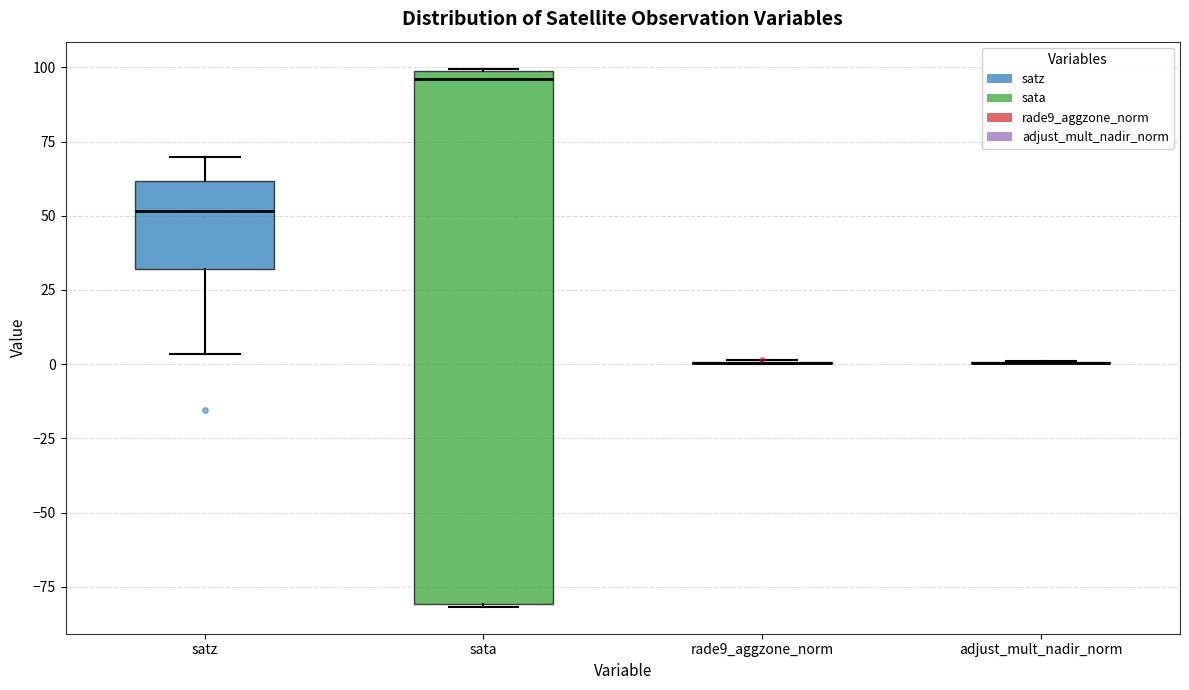

Where does the median line of the box for sata sit on the y-axis? The values are not printed on the chart, so give them approximately, as read against the axis.

95